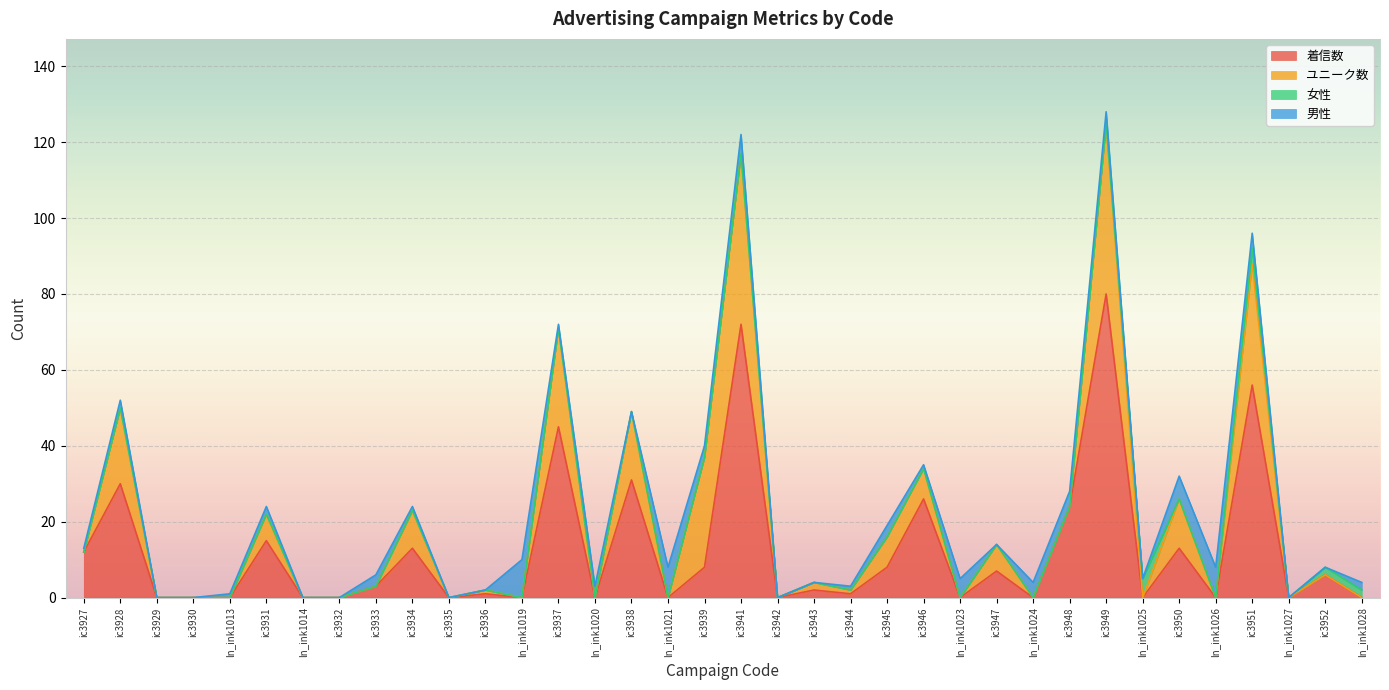

True or false: 着信数 and 男性 cross at least once.

True